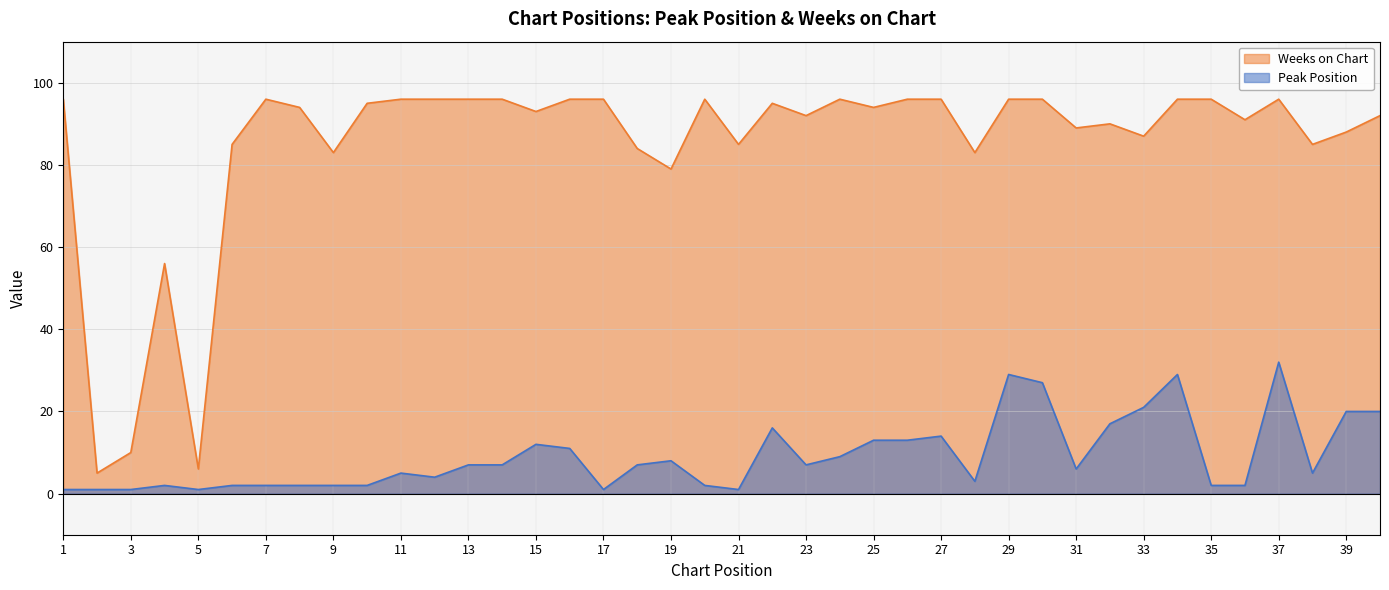

What is the difference between the second highest and minimum values in the Weeks on Chart series?

91